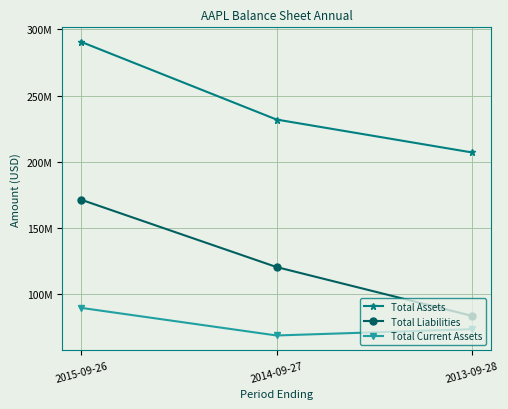

Does the chart have visible grid lines?

Yes